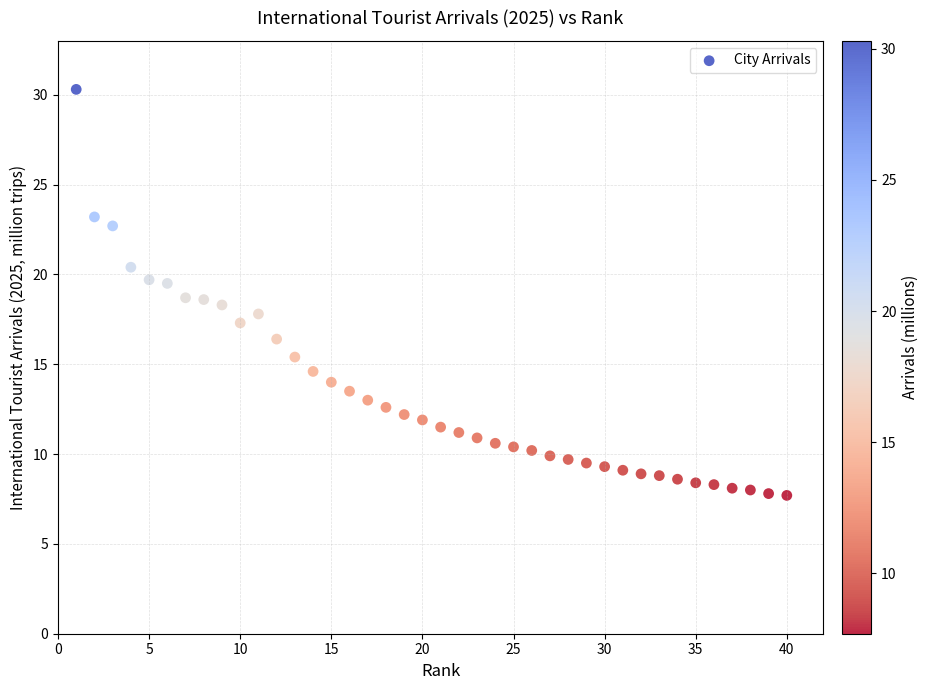

What is the range of Y values (max minus min)?

22.6